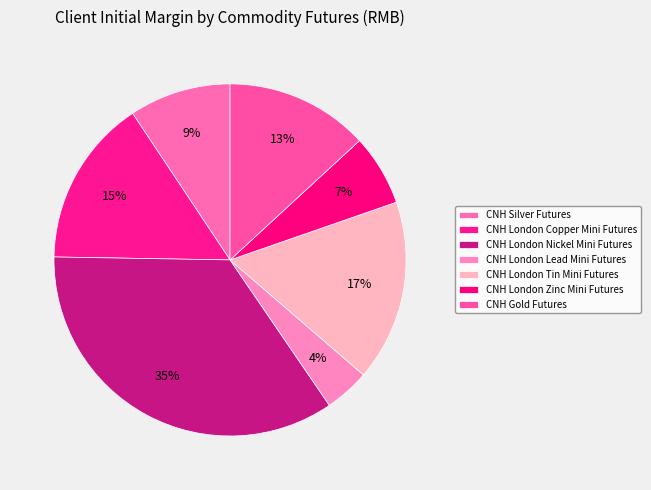

What is the largest slice in the pie chart?

CNH London Nickel Mini Futures